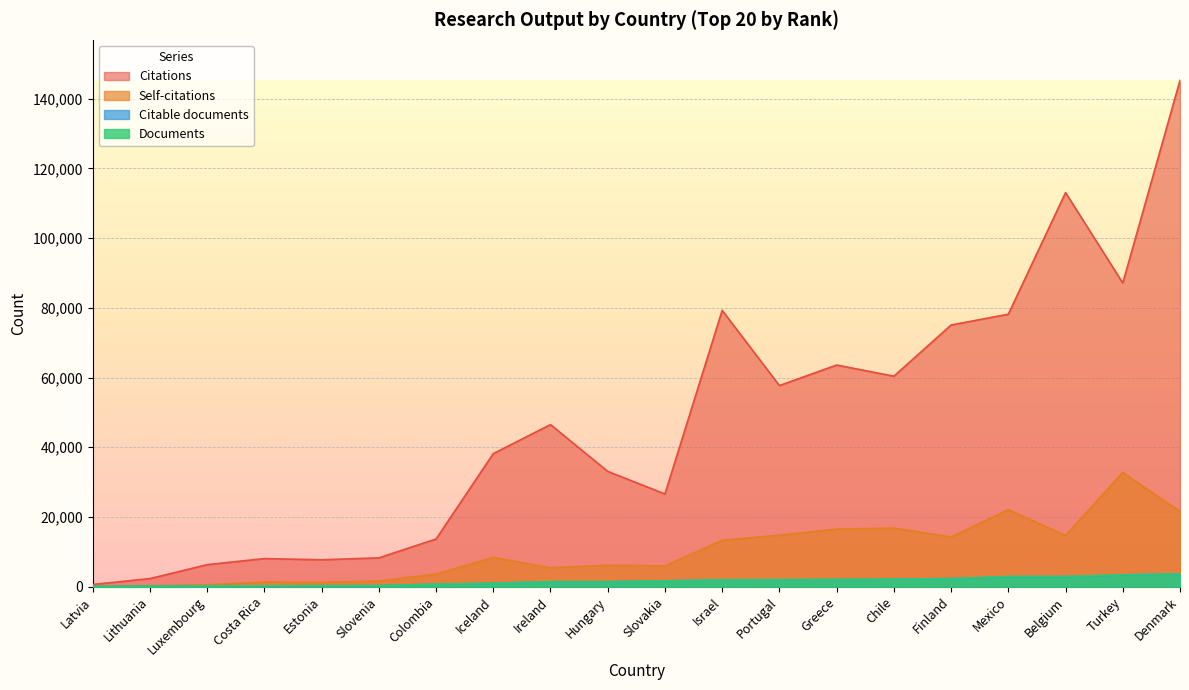

Which category has the lowest value across all series?

Latvia